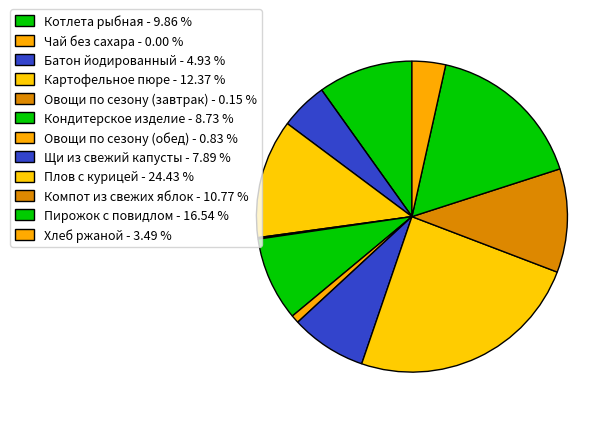

To the nearest percent, what is the difference between the largest and smallest slice percentages?

24%